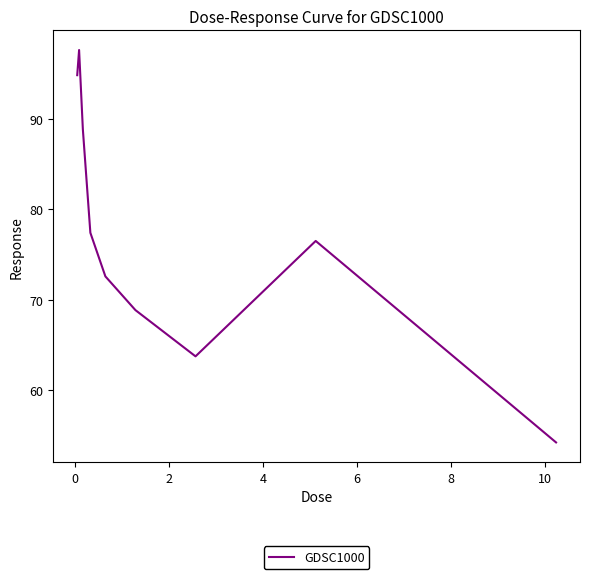

What is the greatest value displayed?

97.6